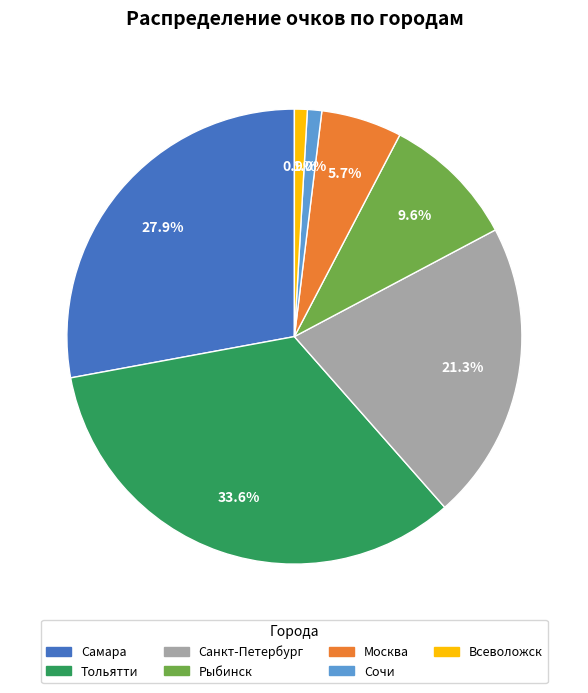

True or false: Тольятти accounts for 34% of the total.

True